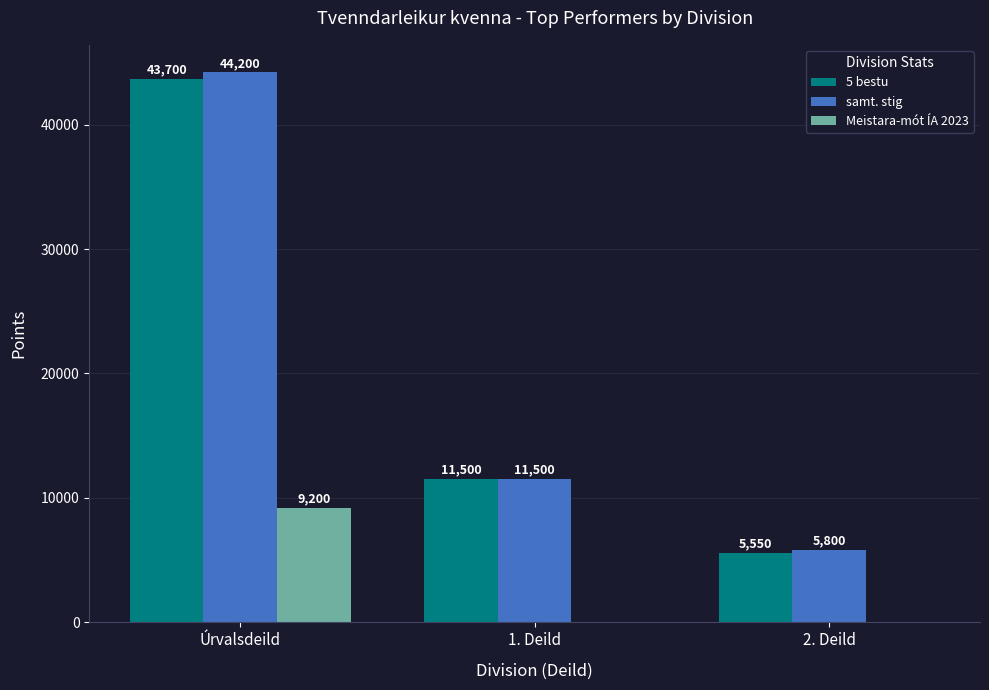

How many distinct data groups are displayed?

3